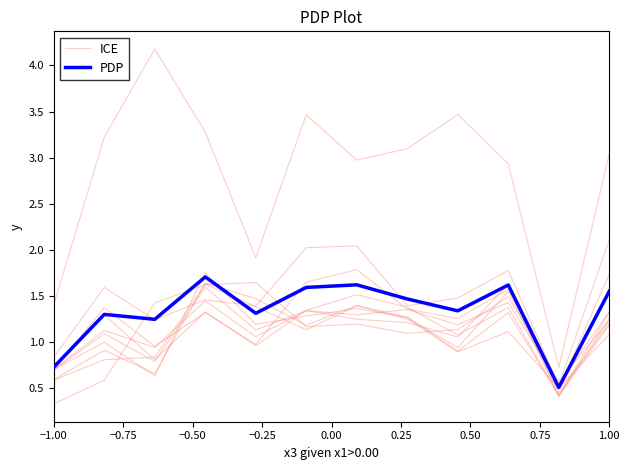

True or false: PDP has a value of 2.3 at 1.00.

False